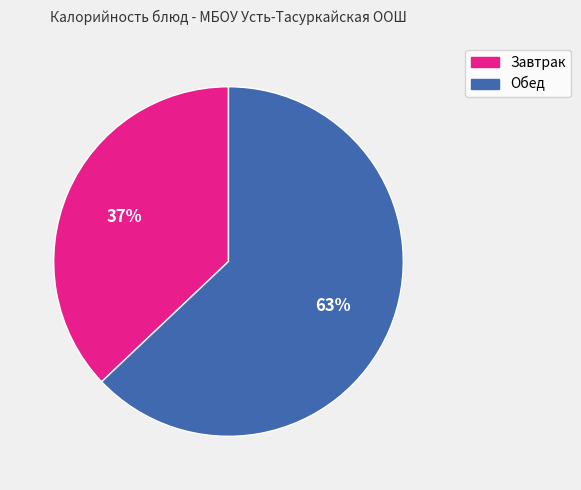

To the nearest percent, what is the average slice percentage?

50%